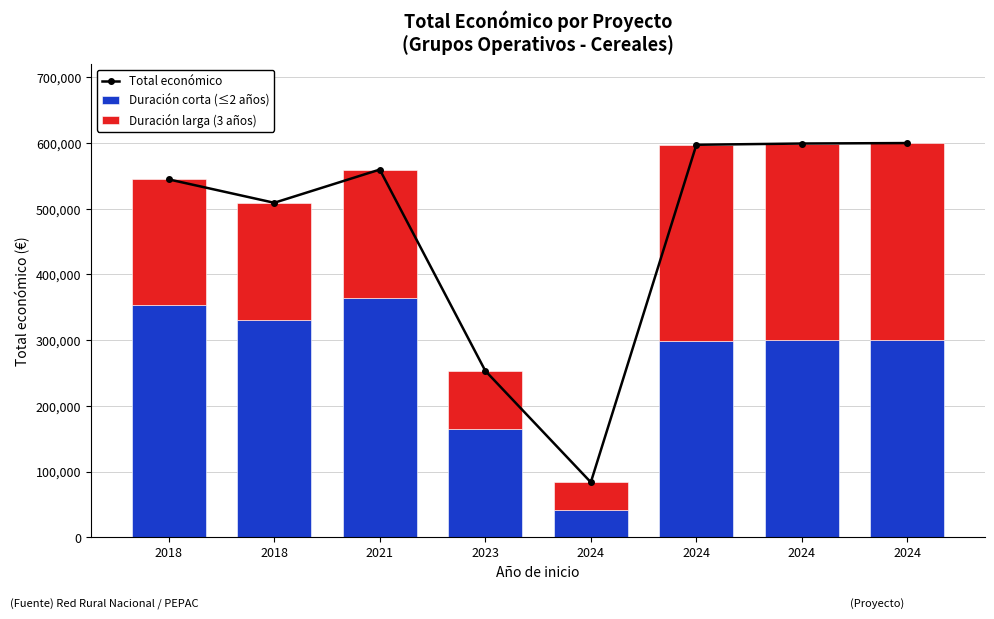

What is the sum of all Duración larga (3 años) values?

1593326.7